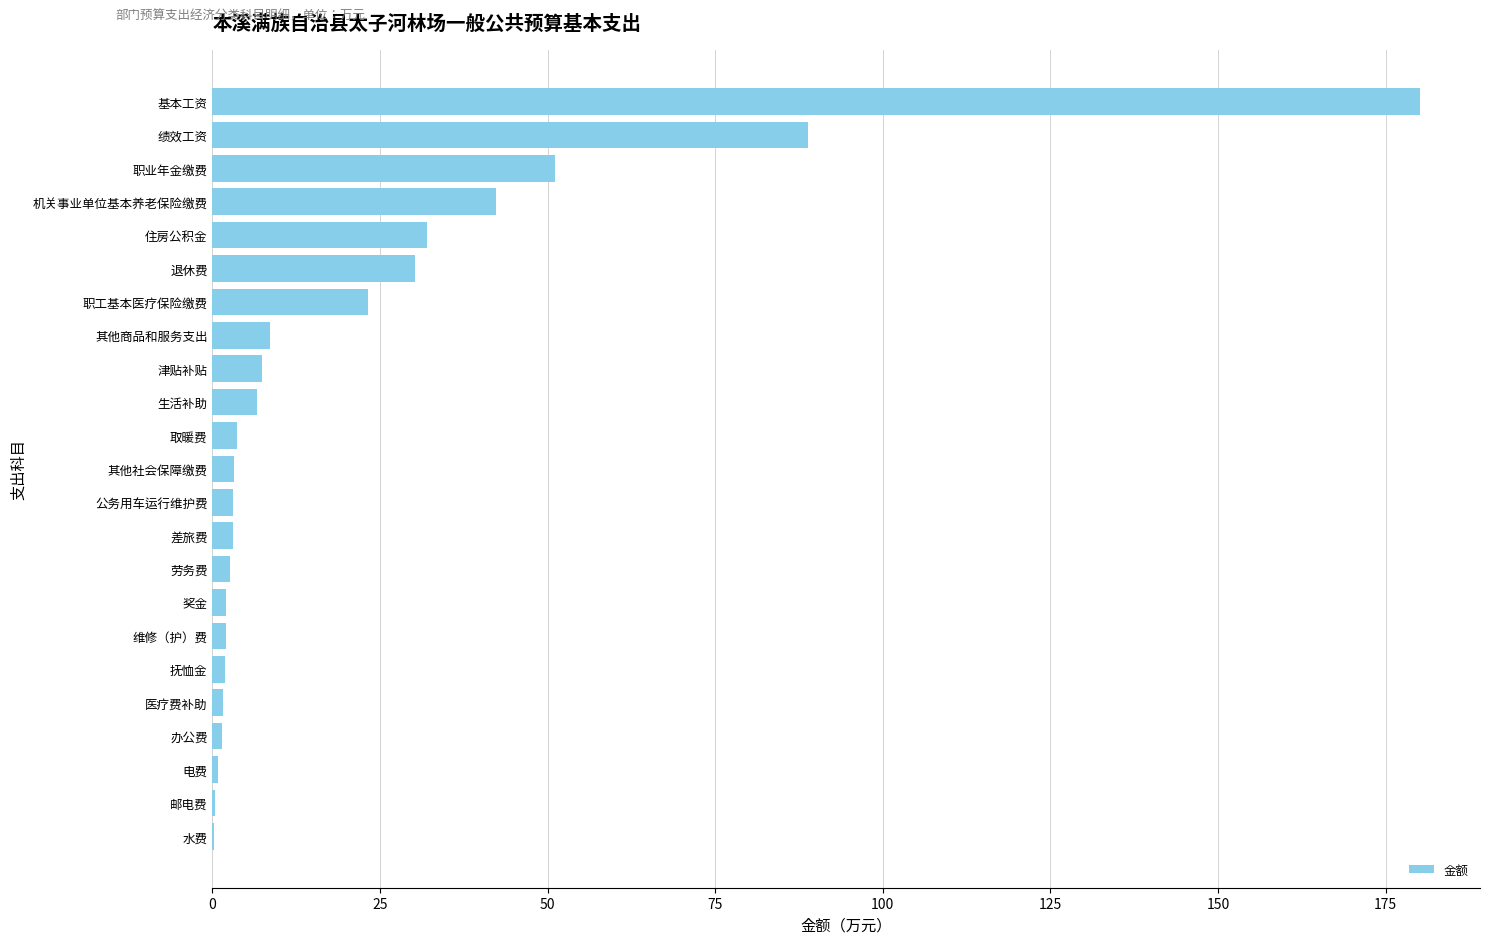

Between 水费 and 绩效工资, which is larger?

绩效工资